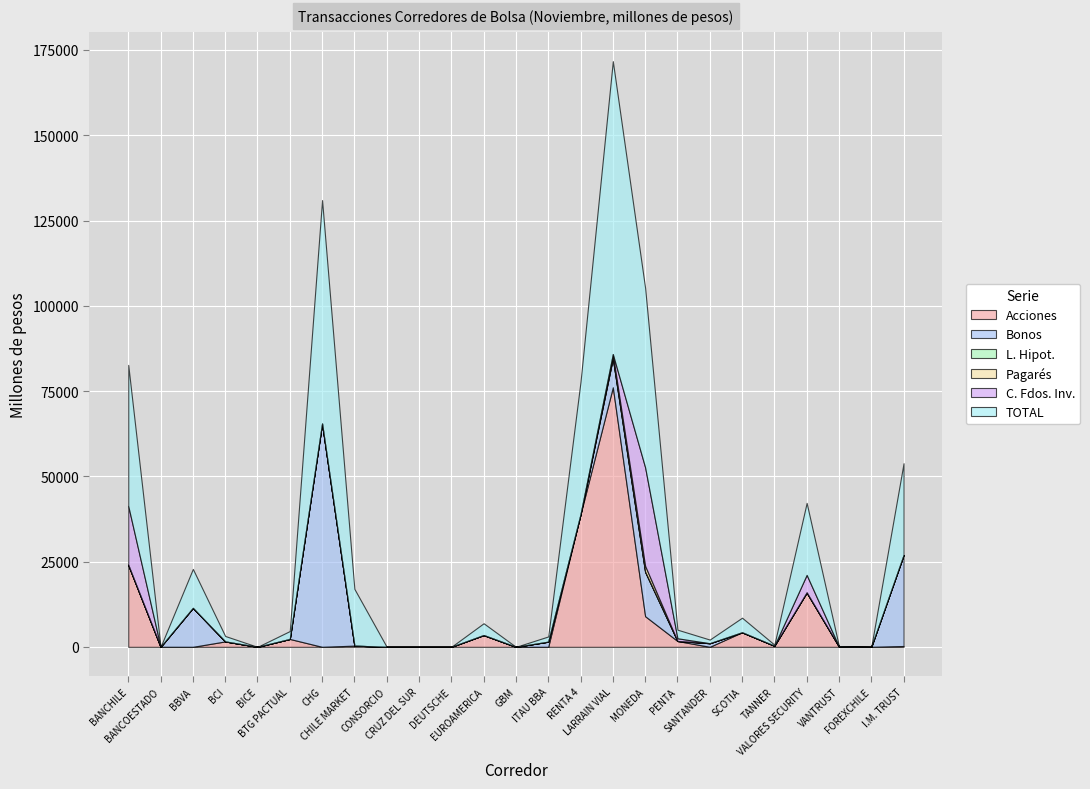

Which has a higher value, BANCHILE or LARRAIN VIAL?

LARRAIN VIAL